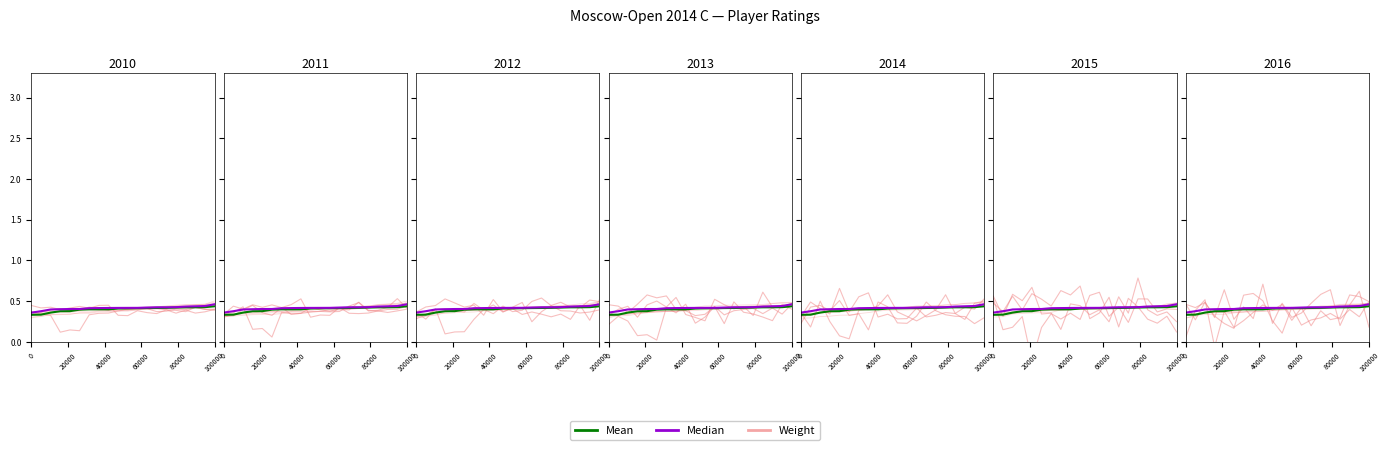

What is the approximate value of Weight at 20000?

0.4